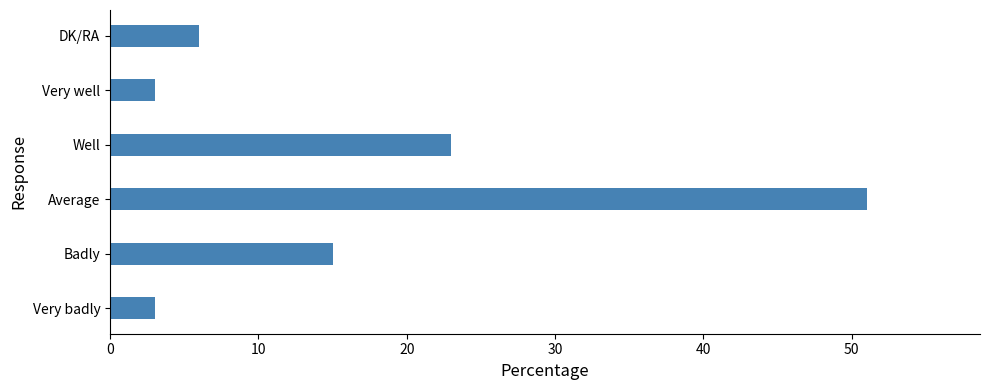

How many bars are there in total?

6